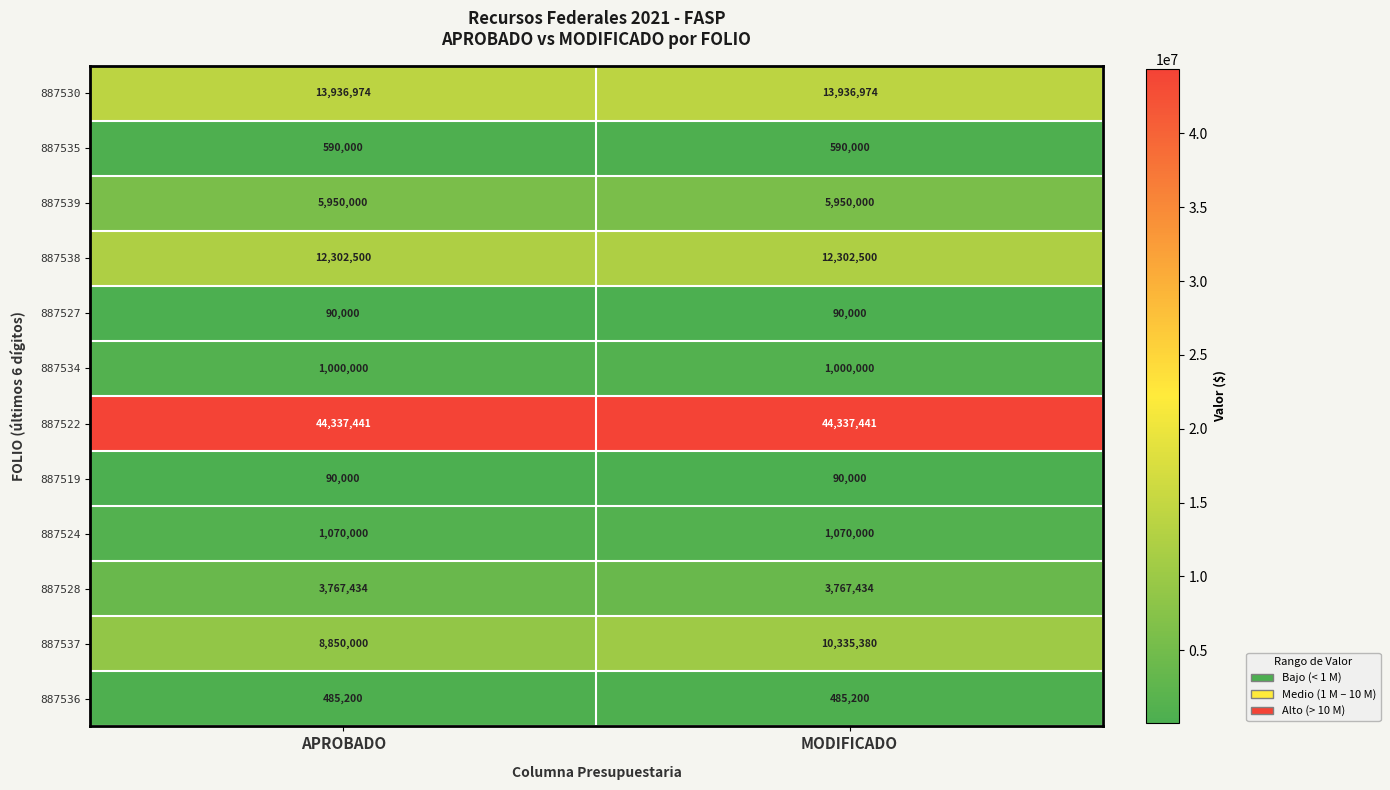

Reading left to right, transcribe all the data shown in this chart.

887530: APROBADO=13936974	MODIFICADO=13936974
887535: APROBADO=590000	MODIFICADO=590000
887539: APROBADO=5950000	MODIFICADO=5950000
887538: APROBADO=12302500	MODIFICADO=12302500
887527: APROBADO=90000	MODIFICADO=90000
887534: APROBADO=1000000	MODIFICADO=1000000
887522: APROBADO=44337441	MODIFICADO=44337441
887519: APROBADO=90000	MODIFICADO=90000
887524: APROBADO=1070000	MODIFICADO=1070000
887528: APROBADO=3767434	MODIFICADO=3767434
887537: APROBADO=8850000	MODIFICADO=10335380
887536: APROBADO=485200	MODIFICADO=485200